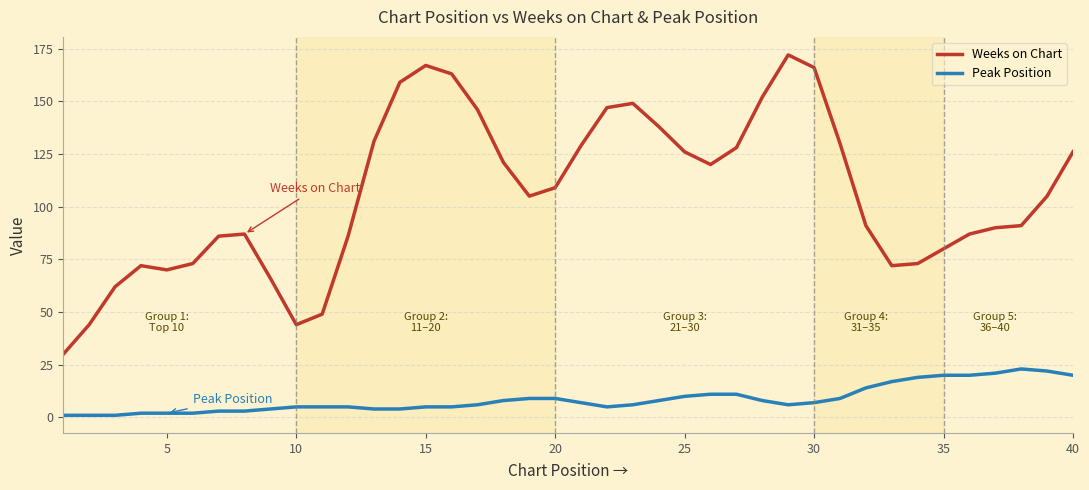

What is the difference between the maximum and minimum values in the Weeks on Chart series?

142